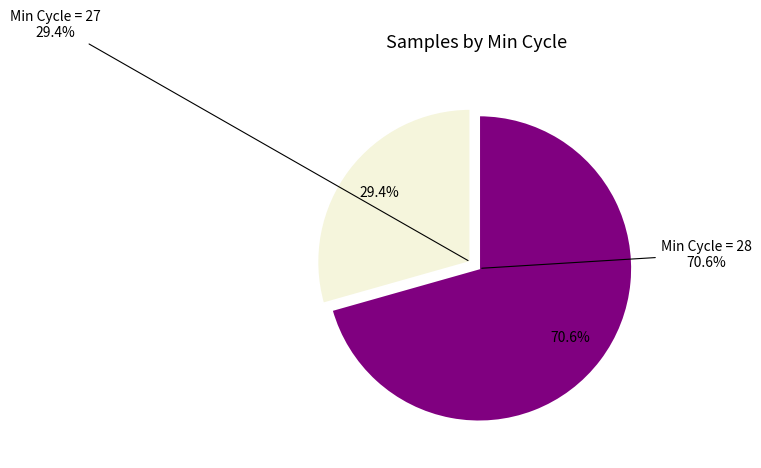

True or false: 28 accounts for 23% of the total.

False